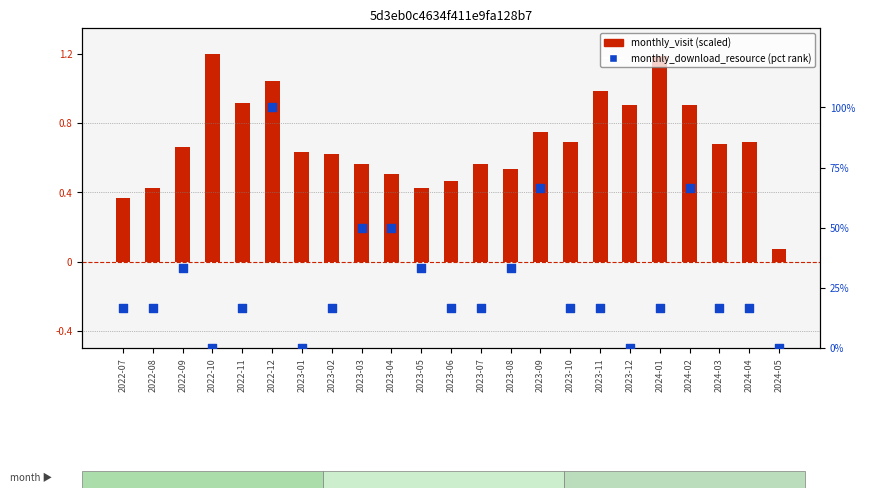

What is the total value across all series at 2023-11?

17.7